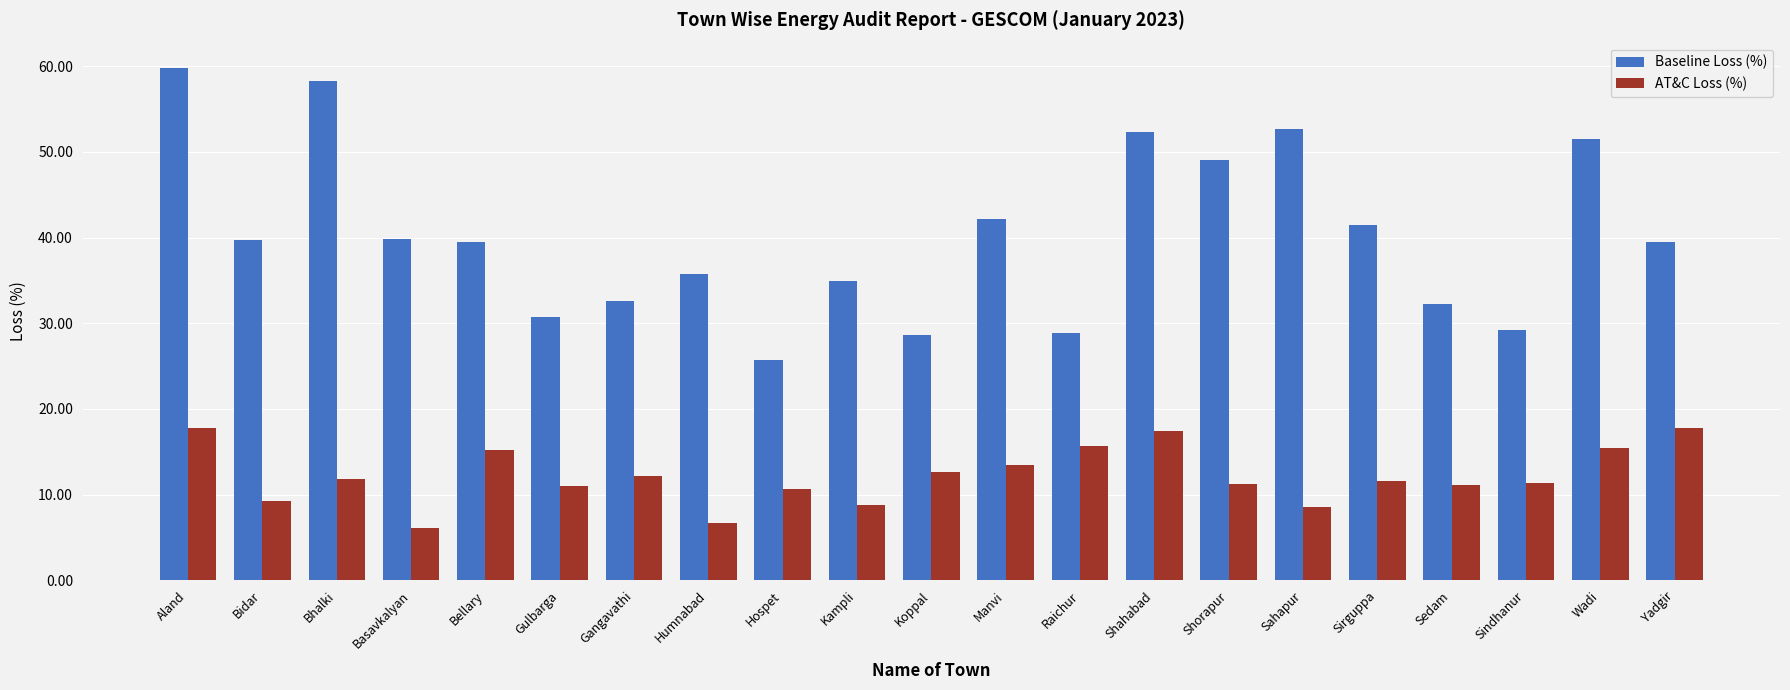

List the series in order of their peak value, highest first.

Baseline Loss (%), AT&C Loss (%)